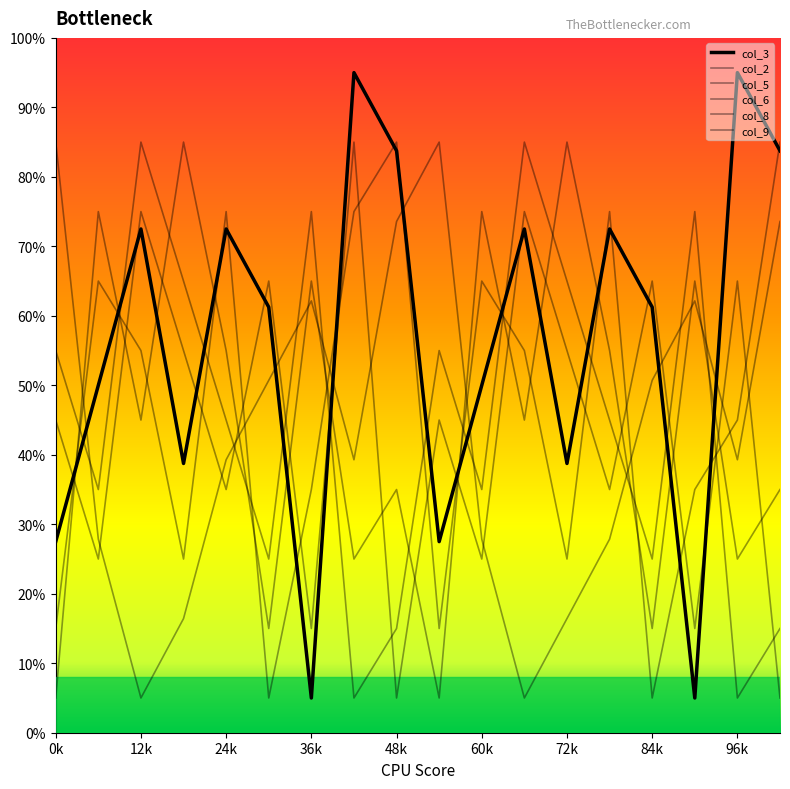

Does the chart display data point markers on the line(s)?

No